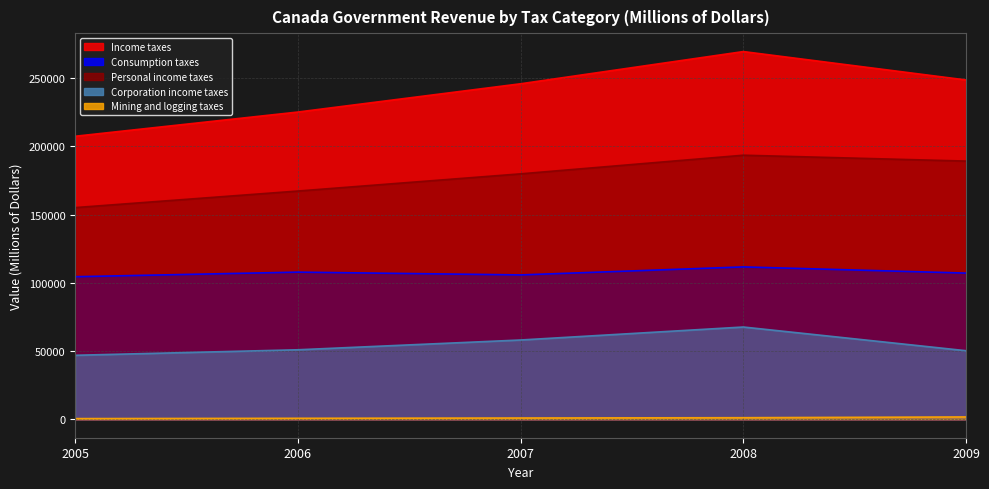

List the series in order of their peak value, lowest first.

Mining and logging taxes, Corporation income taxes, Consumption taxes, Personal income taxes, Income taxes